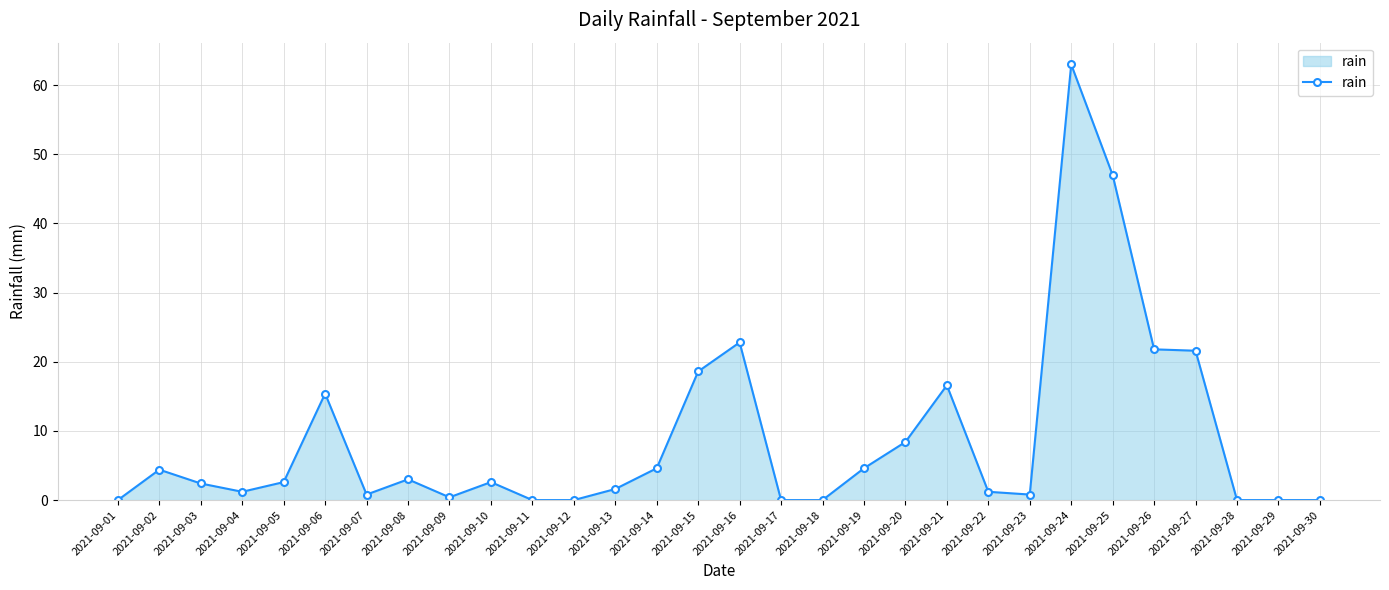

Where does the data first go above 2?

2021-09-02